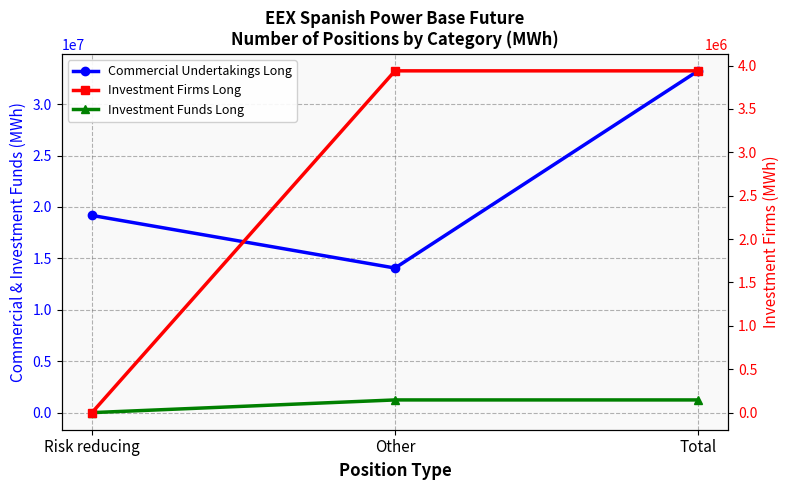

How many lines are shown in the chart?

3